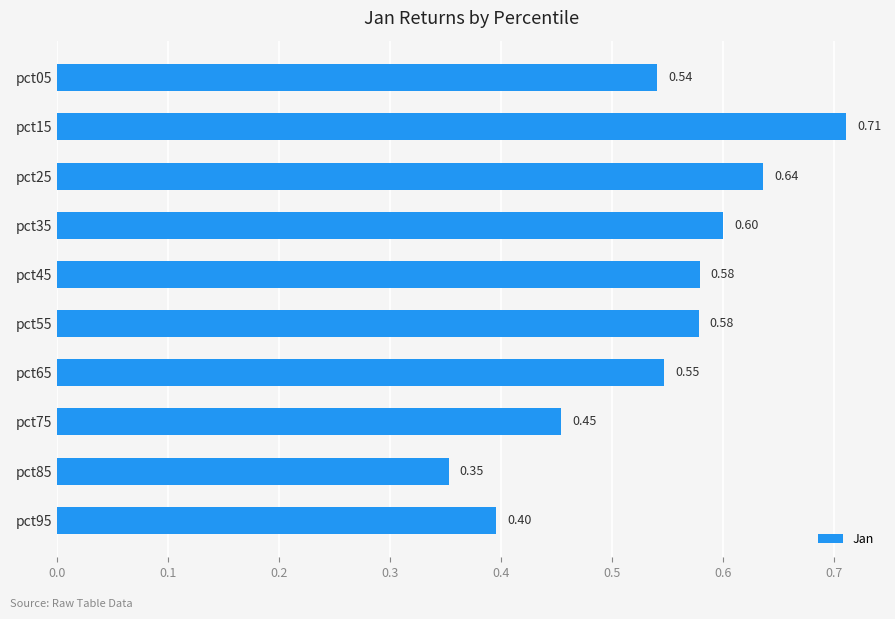

What is the difference between the maximum and minimum values?

0.4